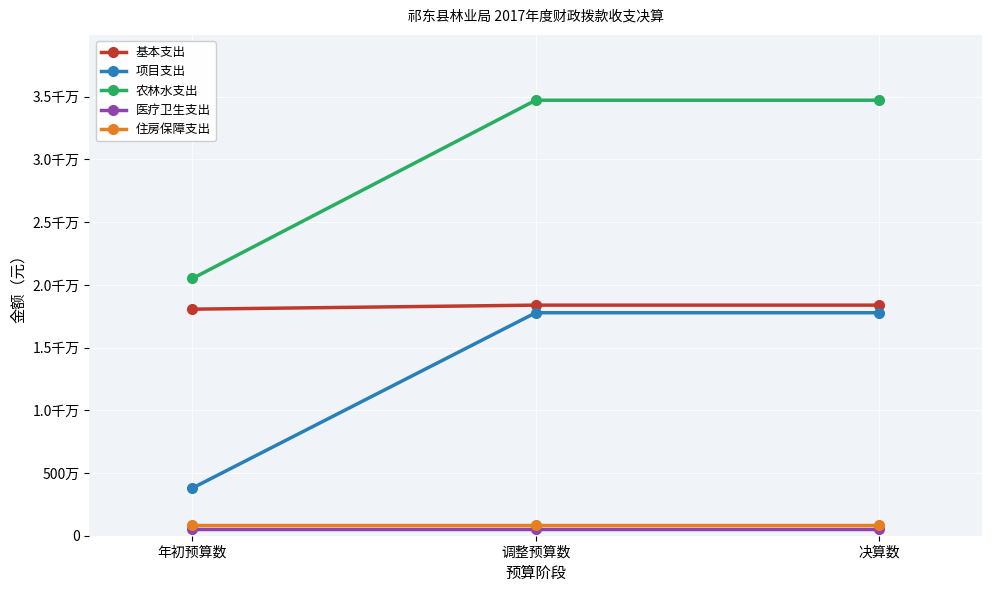

What is the label of the 2nd point from the left?

调整预算数